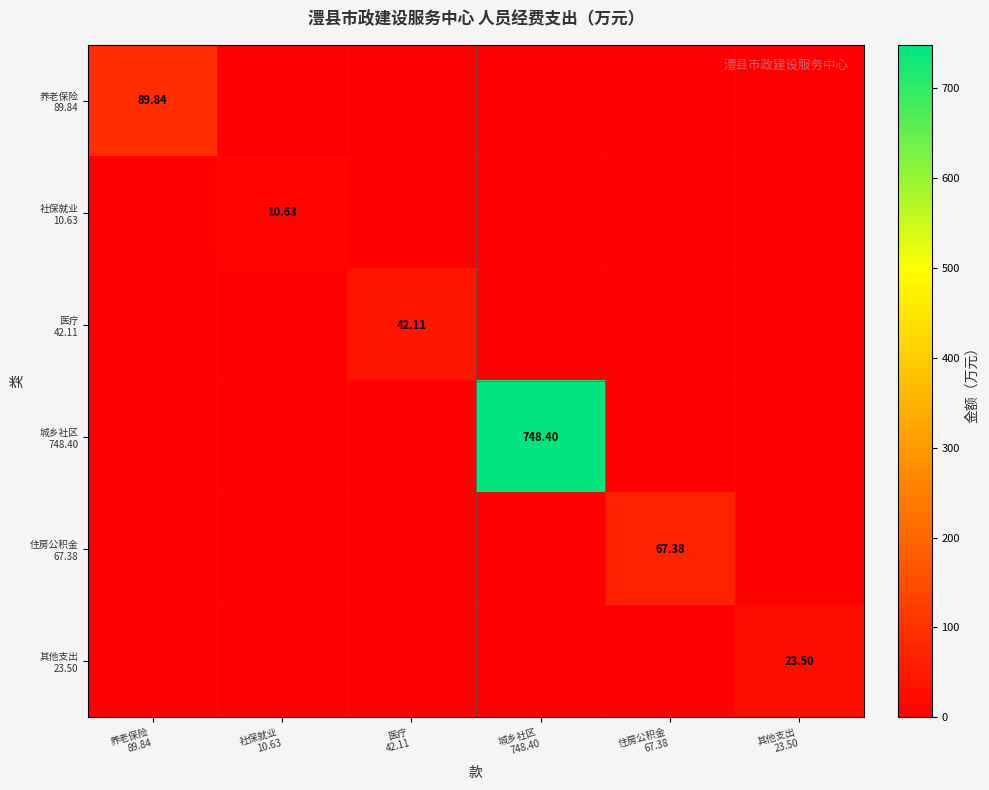

List the labels in order of 医疗 42.11 value, smallest first.

养老保险 89.84, 社保就业 10.63, 城乡社区 748.40, 住房公积金 67.38, 其他支出 23.50, 医疗 42.11